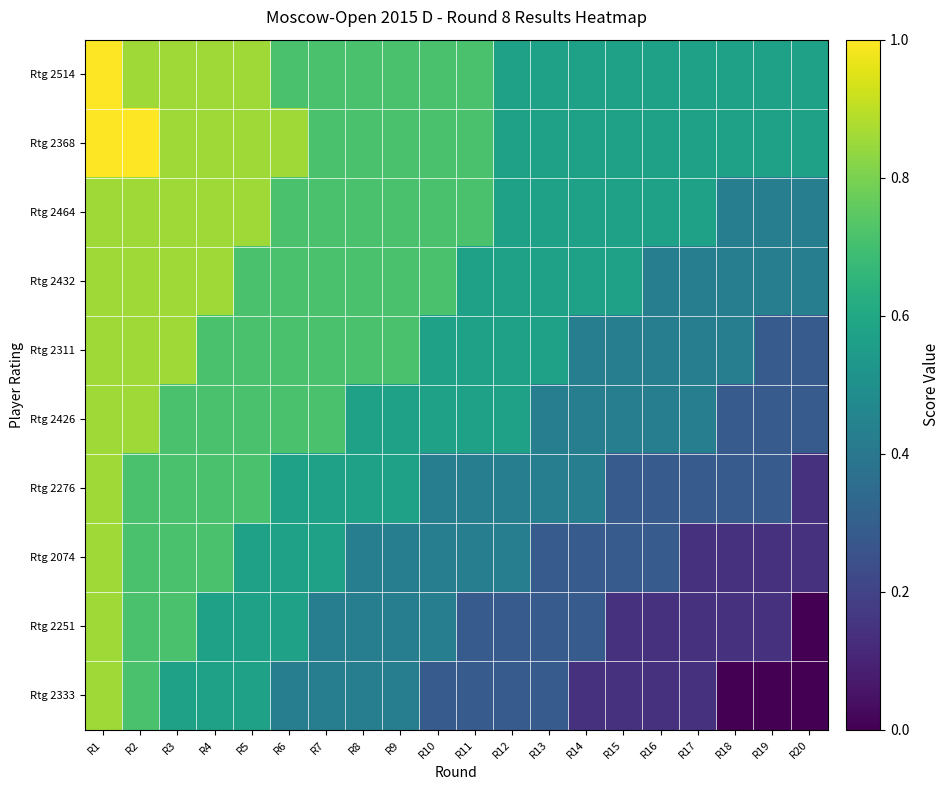

Which series has the largest total across all categories?

Rtg 2368